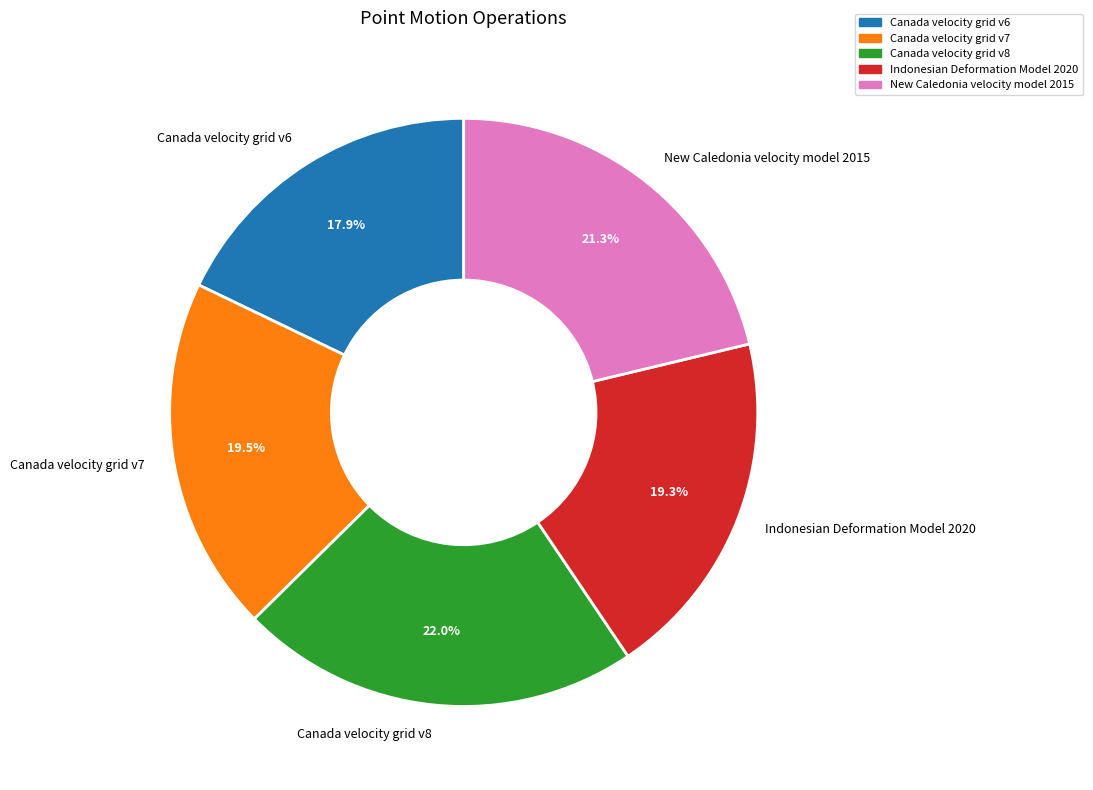

Does Canada velocity grid v8 account for over 50% of the chart?

No